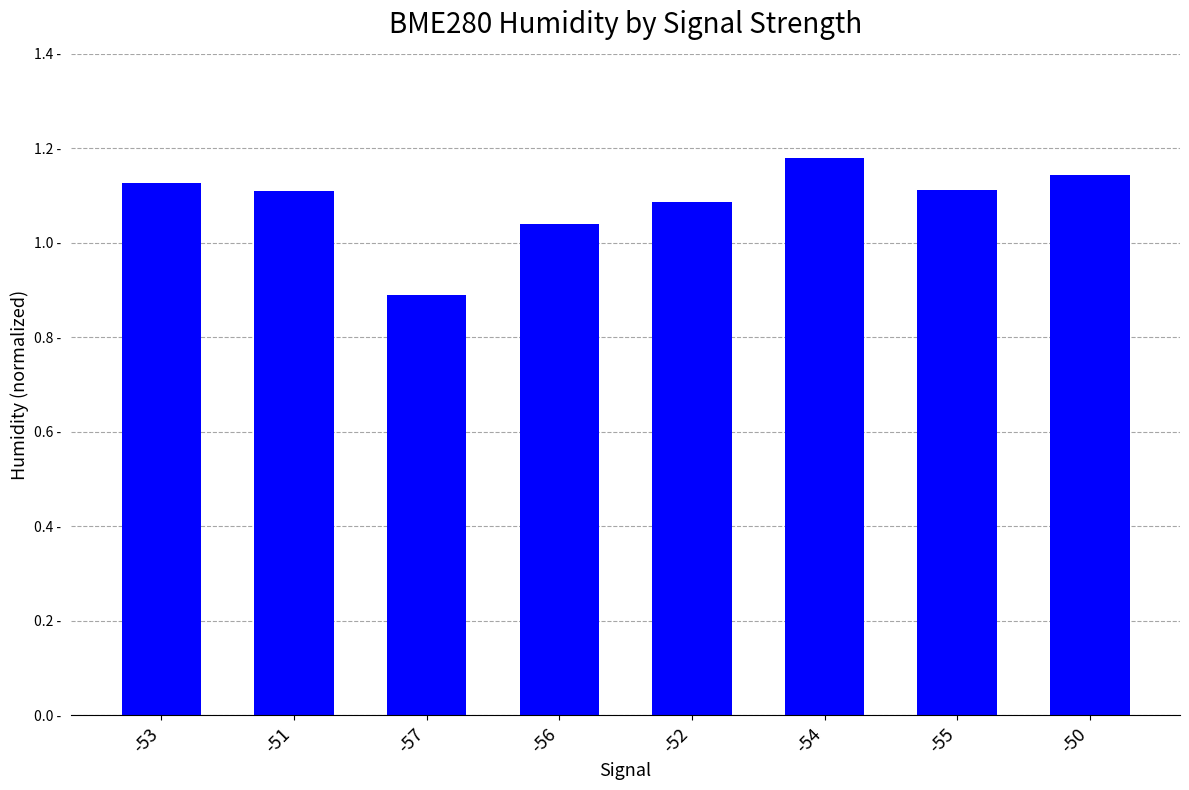

Does the chart contain any negative values?

No